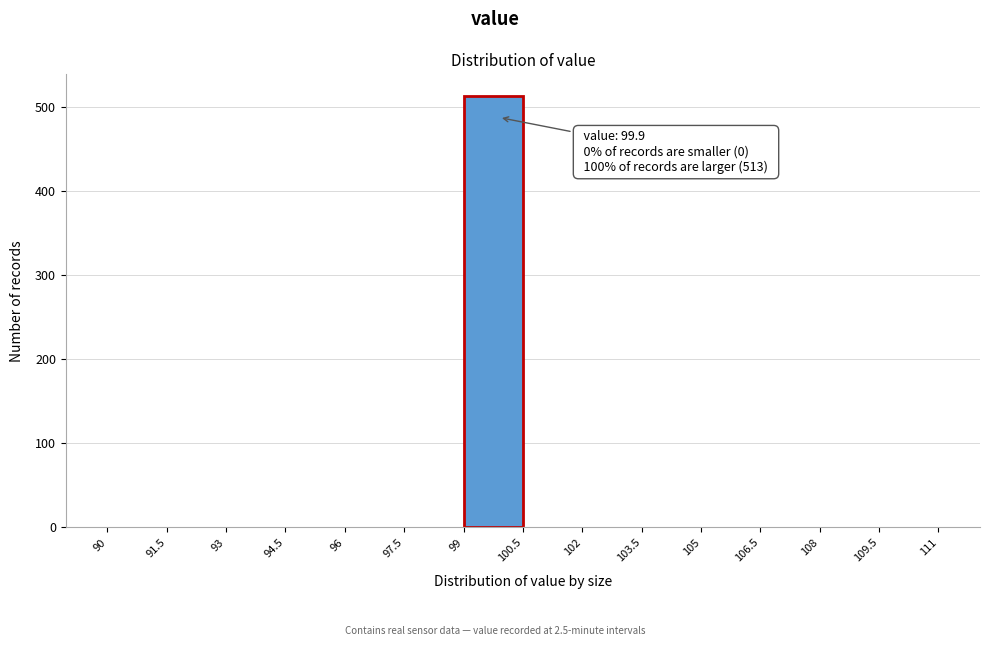

Over which range of the x-axis is the bar tallest?

99 to 100.5